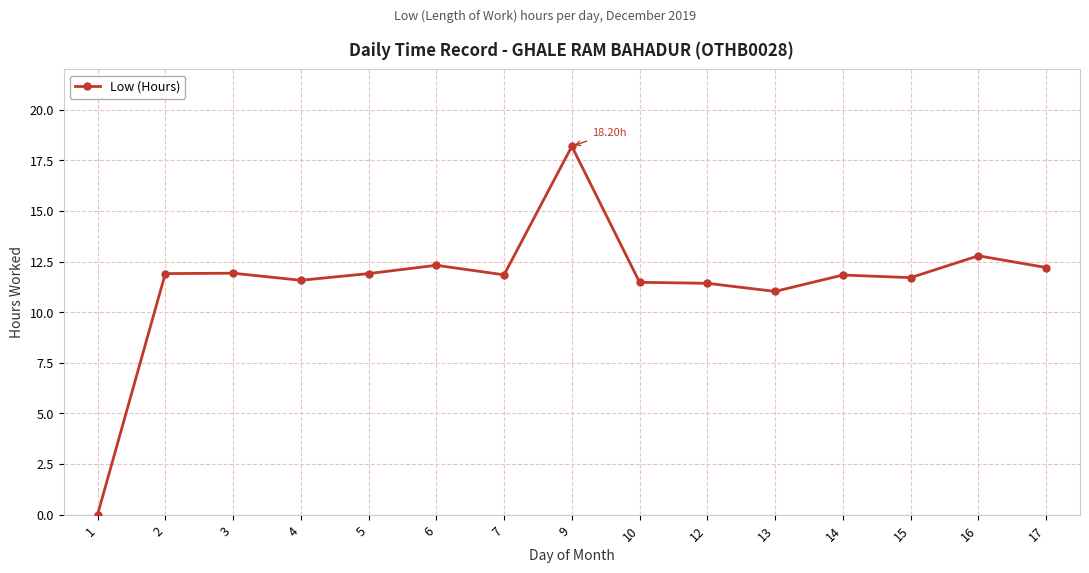

True or false: the data has more than 1 interior local peaks.

True